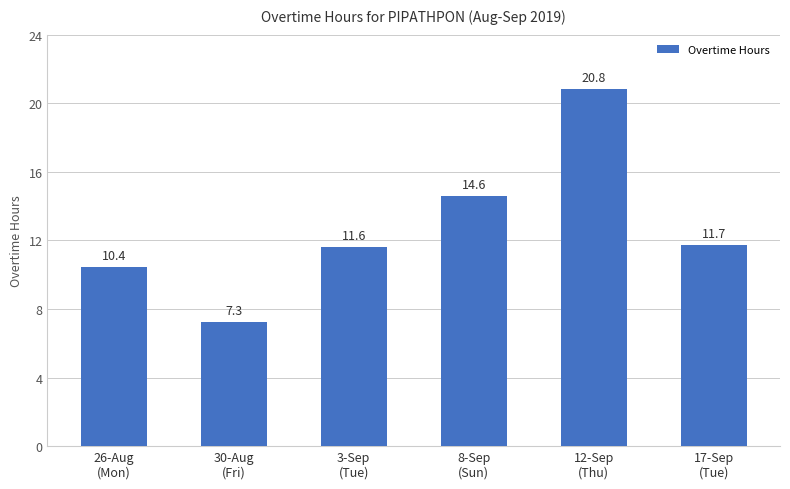

Which label corresponds to the largest value in the chart?

12-Sep
(Thu)